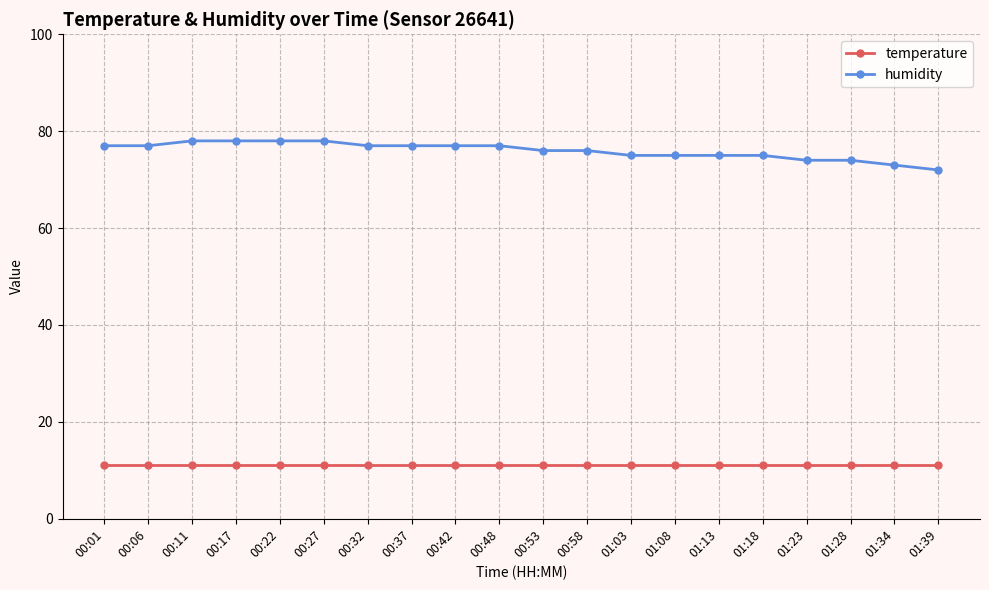

What is the spread (max minus min) of values at 01:23?

63